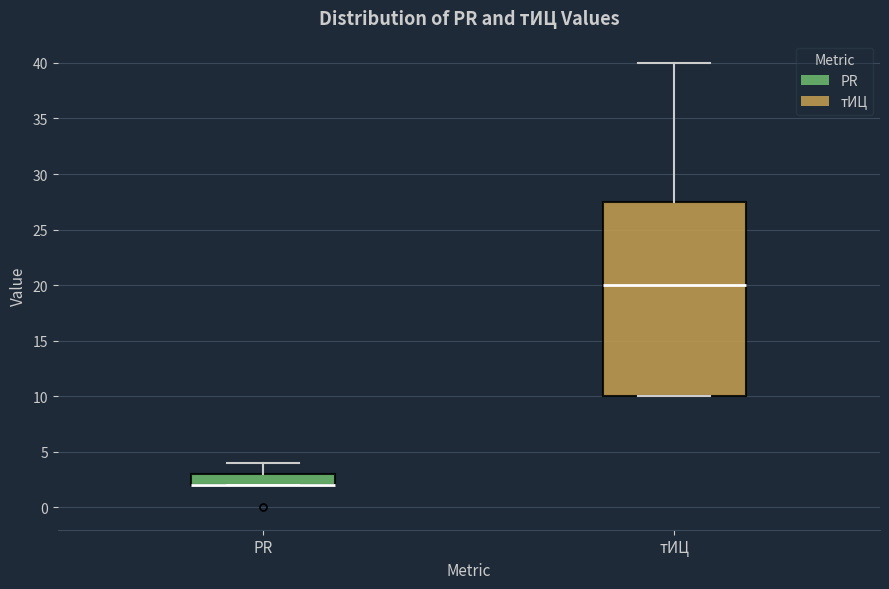

Reading left to right, transcribe this box plot: for each box, give where its median line is, the range the box spans, and where its two whiskers end, as read against the y-axis. The values are not printed on the chart, so give them approximately, as read against the axis.

PR: median 2.0 (drawn on the box's lower edge), box 2.0 to 3.0, whiskers 2.0 to 4.0
тИЦ: median 20.0, box 10.0 to 27.5, whiskers 10.0 to 40.0